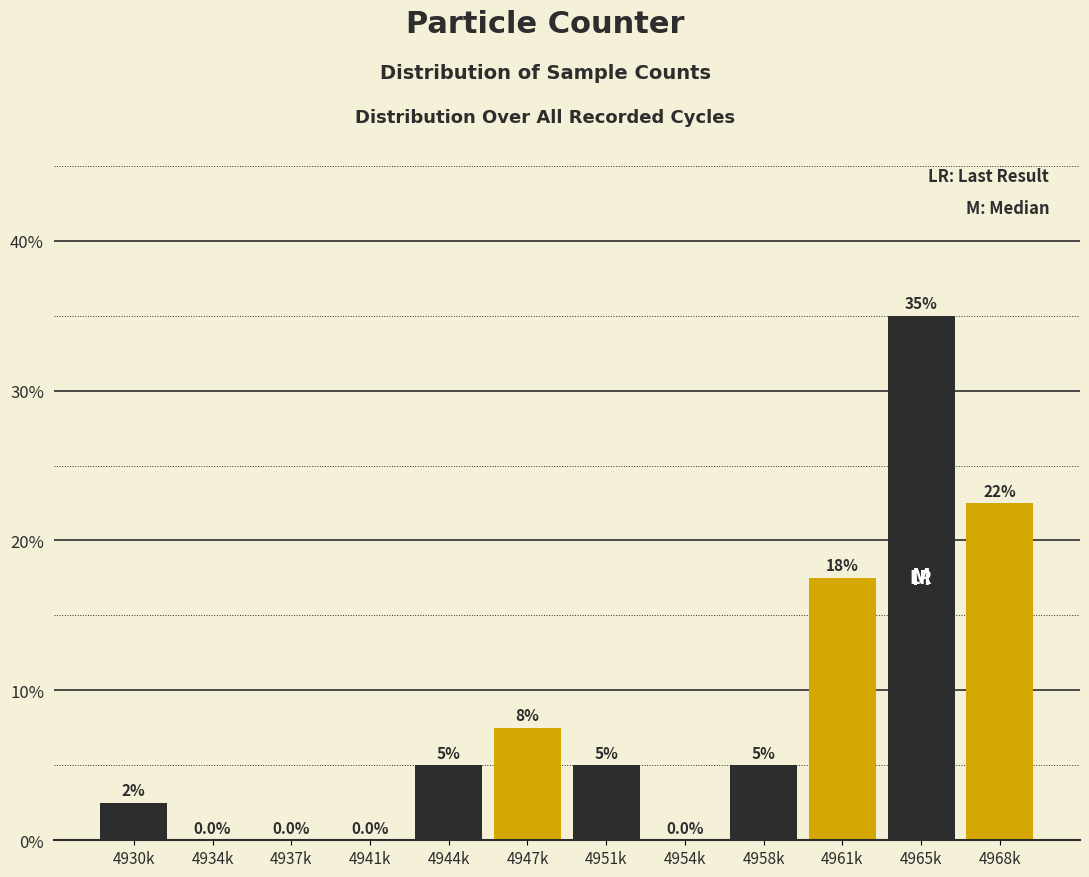

Reading left to right, transcribe all the data shown in this chart.

4930k=2.5	4934k=0.0	4937k=0.0	4941k=0.0	4944k=5.0	4947k=7.5	4951k=5.0	4954k=0.0	4958k=5.0	4961k=17.5	4965k=35.0	4968k=22.5